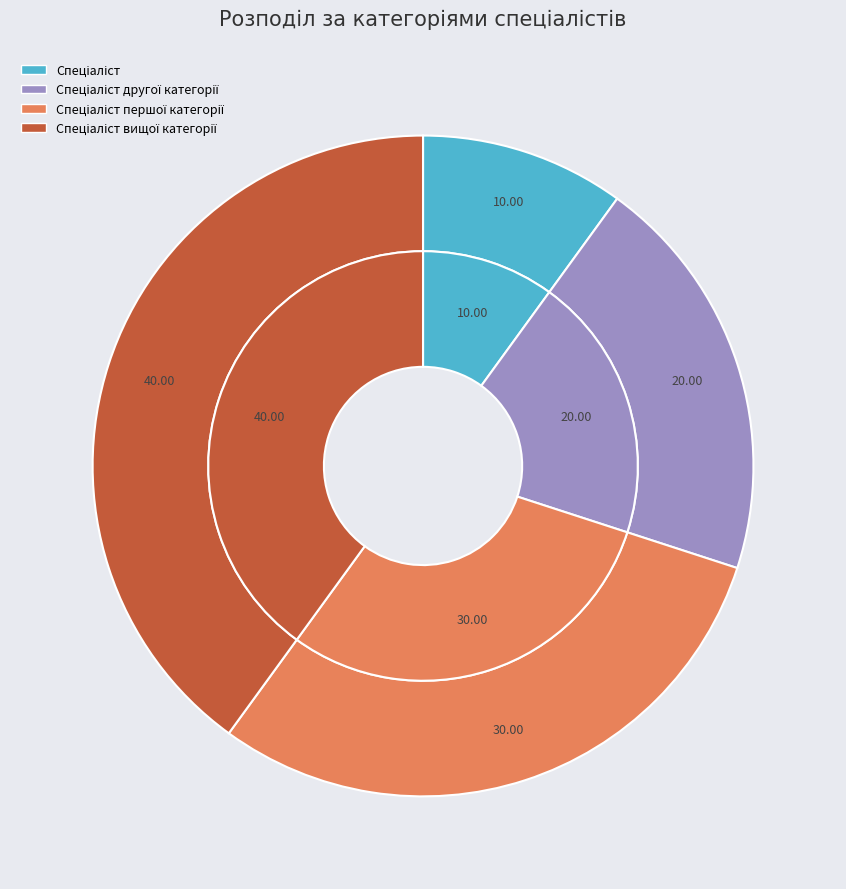

To the nearest percent, what is the combined percentage of Спеціаліст першої категорії and Спеціаліст вищої категорії?

70%